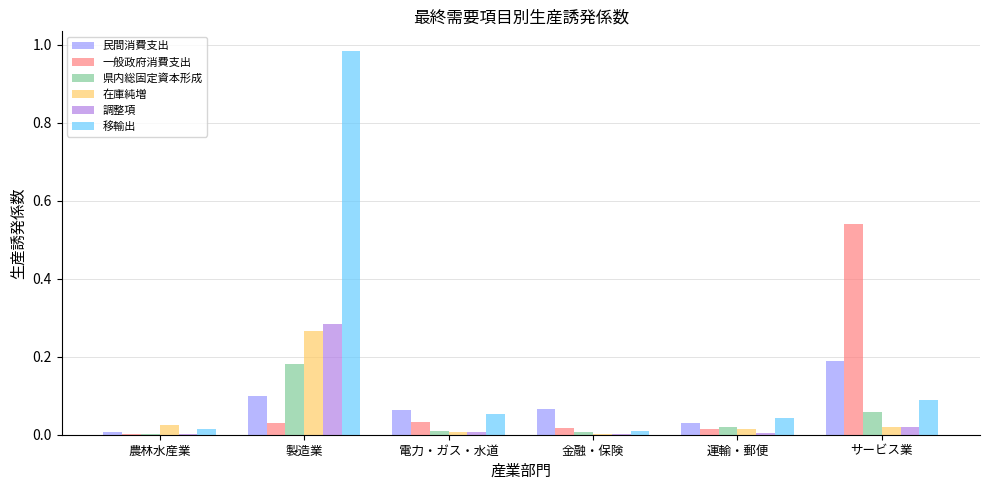

Between 農林水産業 and サービス業, which series saw the biggest shift?

一般政府消費支出